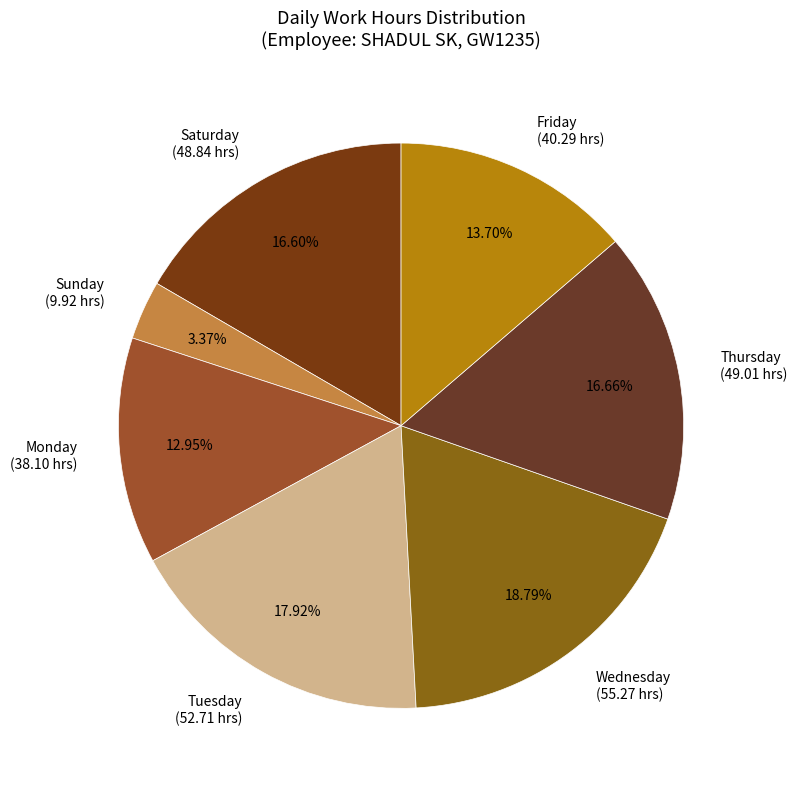

Combined, do Wednesday (55.27 hrs) and Friday (40.29 hrs) account for over 50%?

No